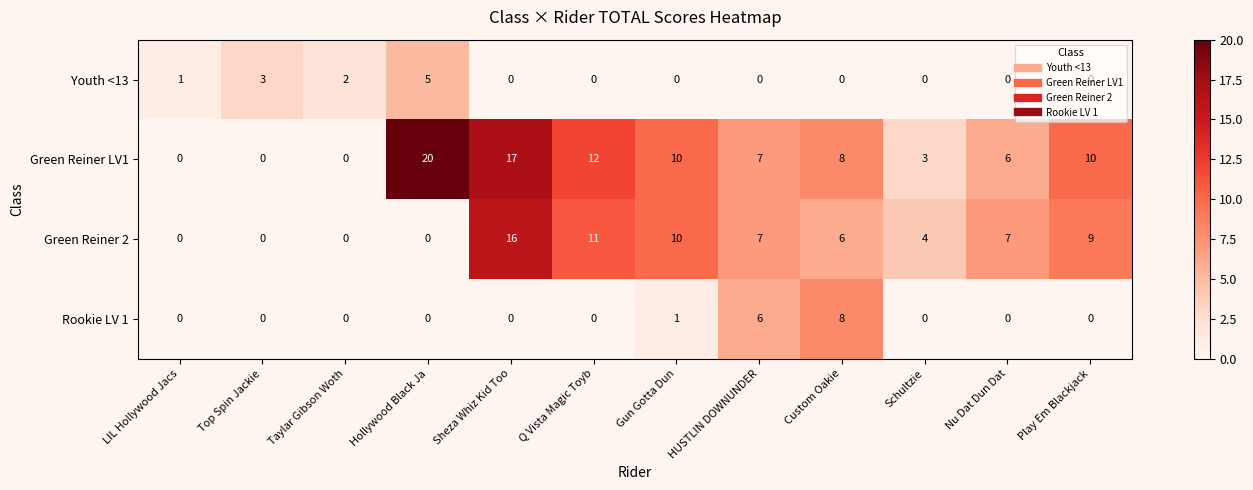

Between Hollywood Black Ja and Schultzie, which series saw the biggest shift?

Green Reiner LV1